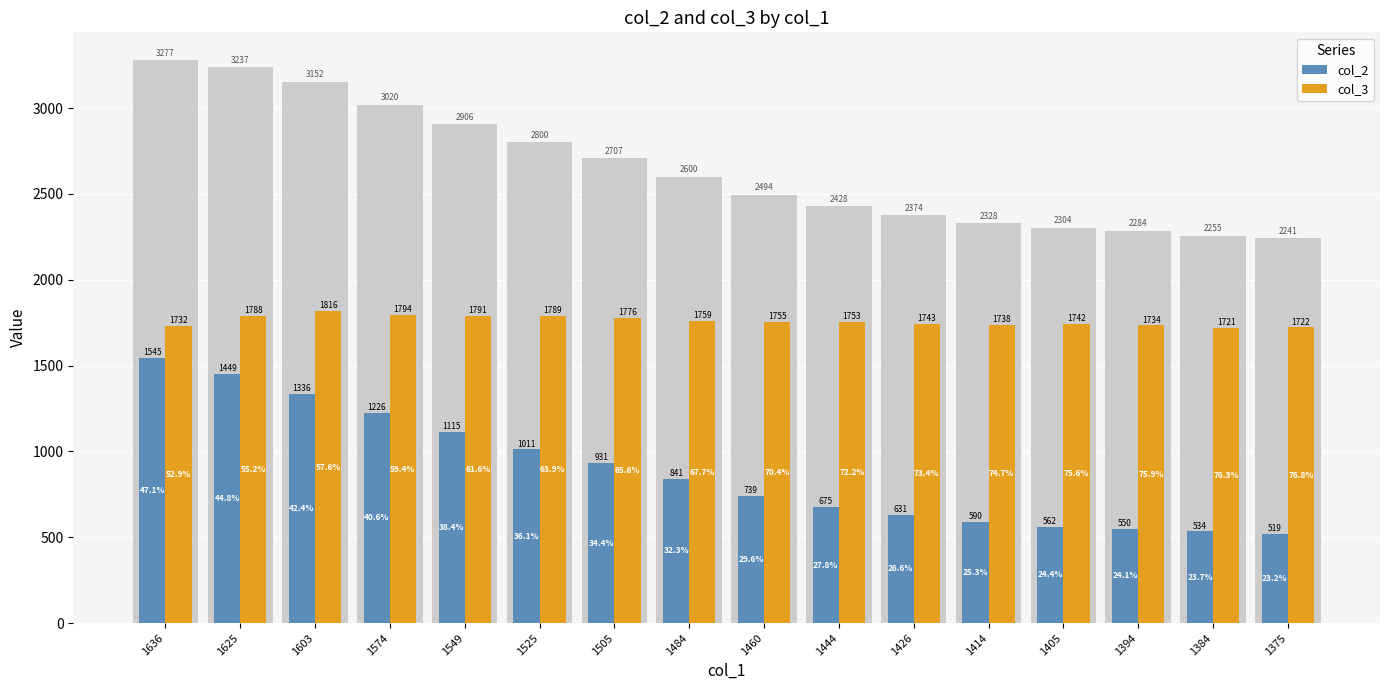

What is the sum of all col_2 values?

14254